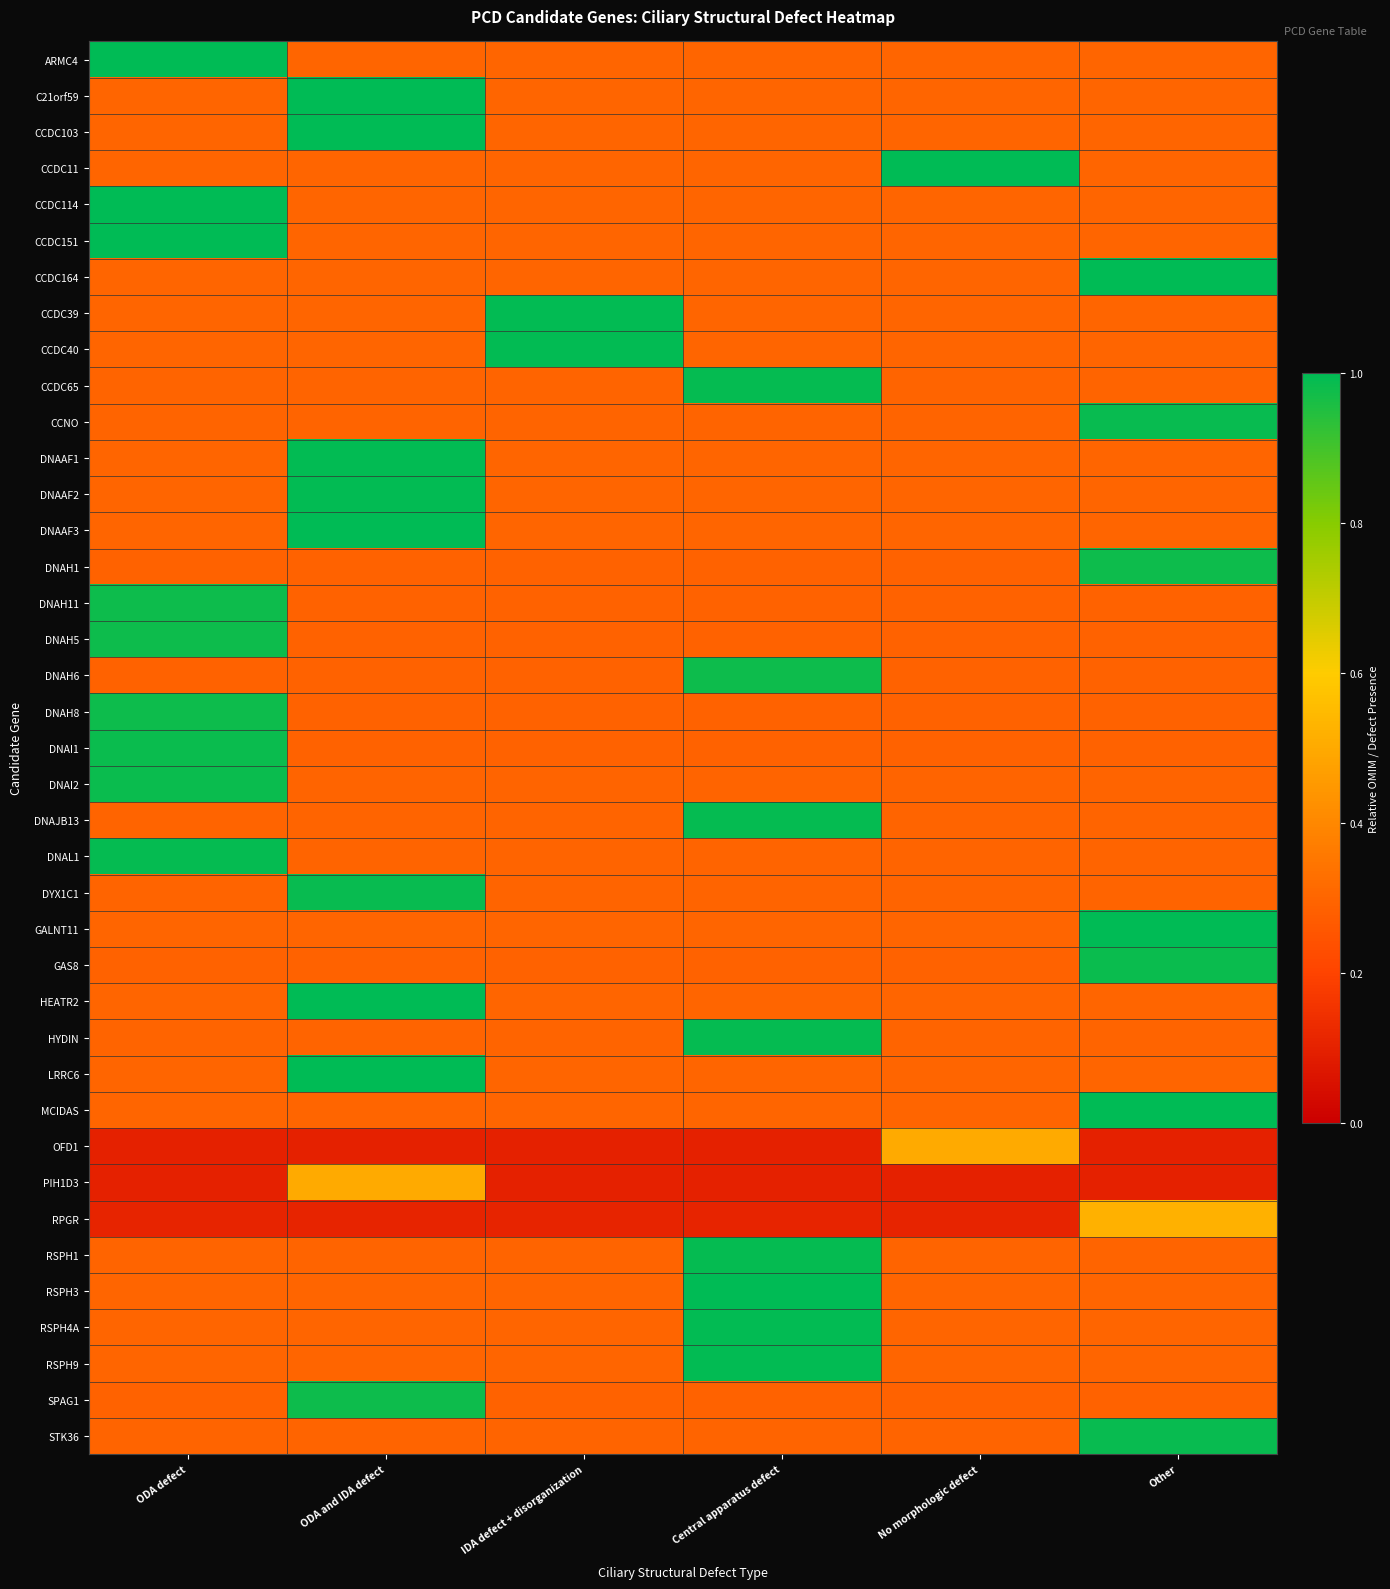

Reading left to right, list all the values displayed in this chart.

ARMC4: ODA defect=1.0	ODA and IDA defect=0.3	IDA defect + disorganization=0.3	Central apparatus defect=0.3	No morphologic defect=0.3	Other=0.3
C21orf59: ODA defect=0.3	ODA and IDA defect=1.0	IDA defect + disorganization=0.3	Central apparatus defect=0.3	No morphologic defect=0.3	Other=0.3
CCDC103: ODA defect=0.3	ODA and IDA defect=1.0	IDA defect + disorganization=0.3	Central apparatus defect=0.3	No morphologic defect=0.3	Other=0.3
CCDC11: ODA defect=0.3	ODA and IDA defect=0.3	IDA defect + disorganization=0.3	Central apparatus defect=0.3	No morphologic defect=1.0	Other=0.3
CCDC114: ODA defect=1.0	ODA and IDA defect=0.3	IDA defect + disorganization=0.3	Central apparatus defect=0.3	No morphologic defect=0.3	Other=0.3
CCDC151: ODA defect=1.0	ODA and IDA defect=0.3	IDA defect + disorganization=0.3	Central apparatus defect=0.3	No morphologic defect=0.3	Other=0.3
CCDC164: ODA defect=0.3	ODA and IDA defect=0.3	IDA defect + disorganization=0.3	Central apparatus defect=0.3	No morphologic defect=0.3	Other=1.0
CCDC39: ODA defect=0.3	ODA and IDA defect=0.3	IDA defect + disorganization=1.0	Central apparatus defect=0.3	No morphologic defect=0.3	Other=0.3
CCDC40: ODA defect=0.3	ODA and IDA defect=0.3	IDA defect + disorganization=1.0	Central apparatus defect=0.3	No morphologic defect=0.3	Other=0.3
CCDC65: ODA defect=0.3	ODA and IDA defect=0.3	IDA defect + disorganization=0.3	Central apparatus defect=1.0	No morphologic defect=0.3	Other=0.3
CCNO: ODA defect=0.3	ODA and IDA defect=0.3	IDA defect + disorganization=0.3	Central apparatus defect=0.3	No morphologic defect=0.3	Other=1.0
DNAAF1: ODA defect=0.3	ODA and IDA defect=1.0	IDA defect + disorganization=0.3	Central apparatus defect=0.3	No morphologic defect=0.3	Other=0.3
DNAAF2: ODA defect=0.3	ODA and IDA defect=1.0	IDA defect + disorganization=0.3	Central apparatus defect=0.3	No morphologic defect=0.3	Other=0.3
DNAAF3: ODA defect=0.3	ODA and IDA defect=1.0	IDA defect + disorganization=0.3	Central apparatus defect=0.3	No morphologic defect=0.3	Other=0.3
DNAH1: ODA defect=0.3	ODA and IDA defect=0.3	IDA defect + disorganization=0.3	Central apparatus defect=0.3	No morphologic defect=0.3	Other=1.0
DNAH11: ODA defect=1.0	ODA and IDA defect=0.3	IDA defect + disorganization=0.3	Central apparatus defect=0.3	No morphologic defect=0.3	Other=0.3
DNAH5: ODA defect=1.0	ODA and IDA defect=0.3	IDA defect + disorganization=0.3	Central apparatus defect=0.3	No morphologic defect=0.3	Other=0.3
DNAH6: ODA defect=0.3	ODA and IDA defect=0.3	IDA defect + disorganization=0.3	Central apparatus defect=1.0	No morphologic defect=0.3	Other=0.3
DNAH8: ODA defect=1.0	ODA and IDA defect=0.3	IDA defect + disorganization=0.3	Central apparatus defect=0.3	No morphologic defect=0.3	Other=0.3
DNAI1: ODA defect=1.0	ODA and IDA defect=0.3	IDA defect + disorganization=0.3	Central apparatus defect=0.3	No morphologic defect=0.3	Other=0.3
DNAI2: ODA defect=1.0	ODA and IDA defect=0.3	IDA defect + disorganization=0.3	Central apparatus defect=0.3	No morphologic defect=0.3	Other=0.3
DNAJB13: ODA defect=0.3	ODA and IDA defect=0.3	IDA defect + disorganization=0.3	Central apparatus defect=1.0	No morphologic defect=0.3	Other=0.3
DNAL1: ODA defect=1.0	ODA and IDA defect=0.3	IDA defect + disorganization=0.3	Central apparatus defect=0.3	No morphologic defect=0.3	Other=0.3
DYX1C1: ODA defect=0.3	ODA and IDA defect=1.0	IDA defect + disorganization=0.3	Central apparatus defect=0.3	No morphologic defect=0.3	Other=0.3
GALNT11: ODA defect=0.3	ODA and IDA defect=0.3	IDA defect + disorganization=0.3	Central apparatus defect=0.3	No morphologic defect=0.3	Other=1.0
GAS8: ODA defect=0.3	ODA and IDA defect=0.3	IDA defect + disorganization=0.3	Central apparatus defect=0.3	No morphologic defect=0.3	Other=1.0
HEATR2: ODA defect=0.3	ODA and IDA defect=1.0	IDA defect + disorganization=0.3	Central apparatus defect=0.3	No morphologic defect=0.3	Other=0.3
HYDIN: ODA defect=0.3	ODA and IDA defect=0.3	IDA defect + disorganization=0.3	Central apparatus defect=1.0	No morphologic defect=0.3	Other=0.3
LRRC6: ODA defect=0.3	ODA and IDA defect=1.0	IDA defect + disorganization=0.3	Central apparatus defect=0.3	No morphologic defect=0.3	Other=0.3
MCIDAS: ODA defect=0.3	ODA and IDA defect=0.3	IDA defect + disorganization=0.3	Central apparatus defect=0.3	No morphologic defect=0.3	Other=1.0
OFD1: ODA defect=0.1	ODA and IDA defect=0.1	IDA defect + disorganization=0.1	Central apparatus defect=0.1	No morphologic defect=0.5	Other=0.1
PIH1D3: ODA defect=0.1	ODA and IDA defect=0.5	IDA defect + disorganization=0.1	Central apparatus defect=0.1	No morphologic defect=0.1	Other=0.1
RPGR: ODA defect=0.1	ODA and IDA defect=0.1	IDA defect + disorganization=0.1	Central apparatus defect=0.1	No morphologic defect=0.1	Other=0.5
RSPH1: ODA defect=0.3	ODA and IDA defect=0.3	IDA defect + disorganization=0.3	Central apparatus defect=1.0	No morphologic defect=0.3	Other=0.3
RSPH3: ODA defect=0.3	ODA and IDA defect=0.3	IDA defect + disorganization=0.3	Central apparatus defect=1.0	No morphologic defect=0.3	Other=0.3
RSPH4A: ODA defect=0.3	ODA and IDA defect=0.3	IDA defect + disorganization=0.3	Central apparatus defect=1.0	No morphologic defect=0.3	Other=0.3
RSPH9: ODA defect=0.3	ODA and IDA defect=0.3	IDA defect + disorganization=0.3	Central apparatus defect=1.0	No morphologic defect=0.3	Other=0.3
SPAG1: ODA defect=0.3	ODA and IDA defect=1.0	IDA defect + disorganization=0.3	Central apparatus defect=0.3	No morphologic defect=0.3	Other=0.3
STK36: ODA defect=0.3	ODA and IDA defect=0.3	IDA defect + disorganization=0.3	Central apparatus defect=0.3	No morphologic defect=0.3	Other=1.0